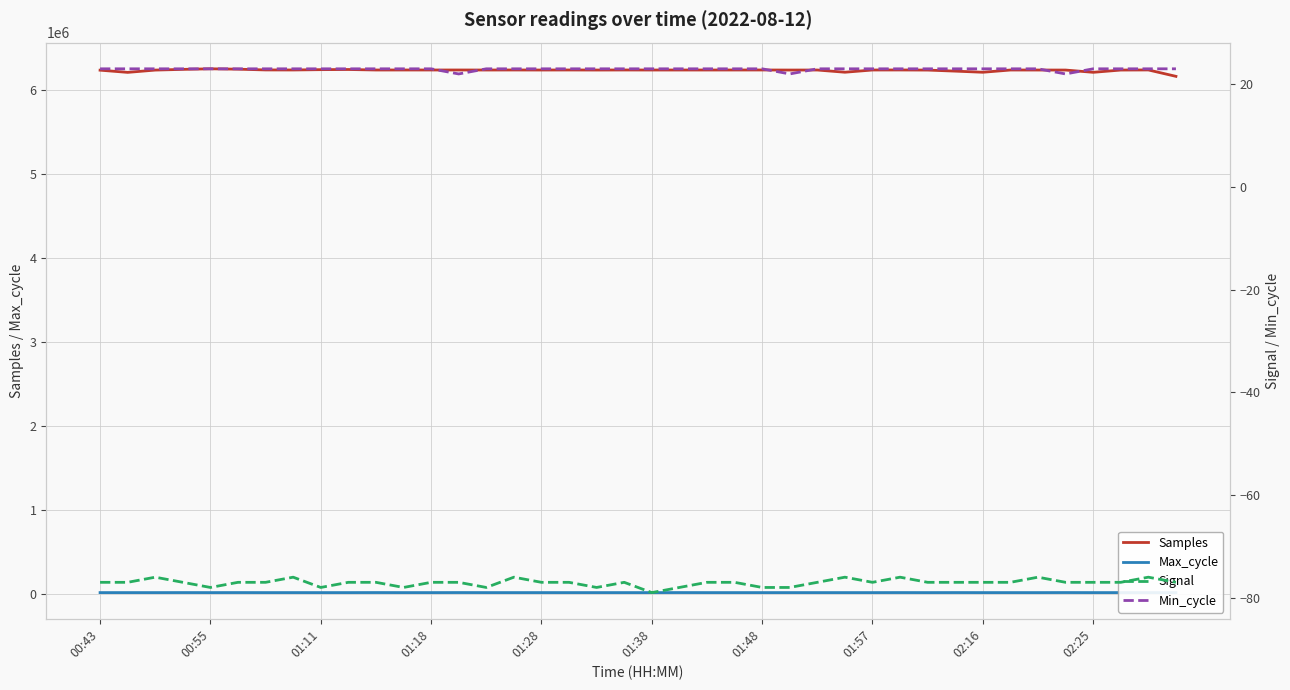

What is the greatest value displayed?

6258223